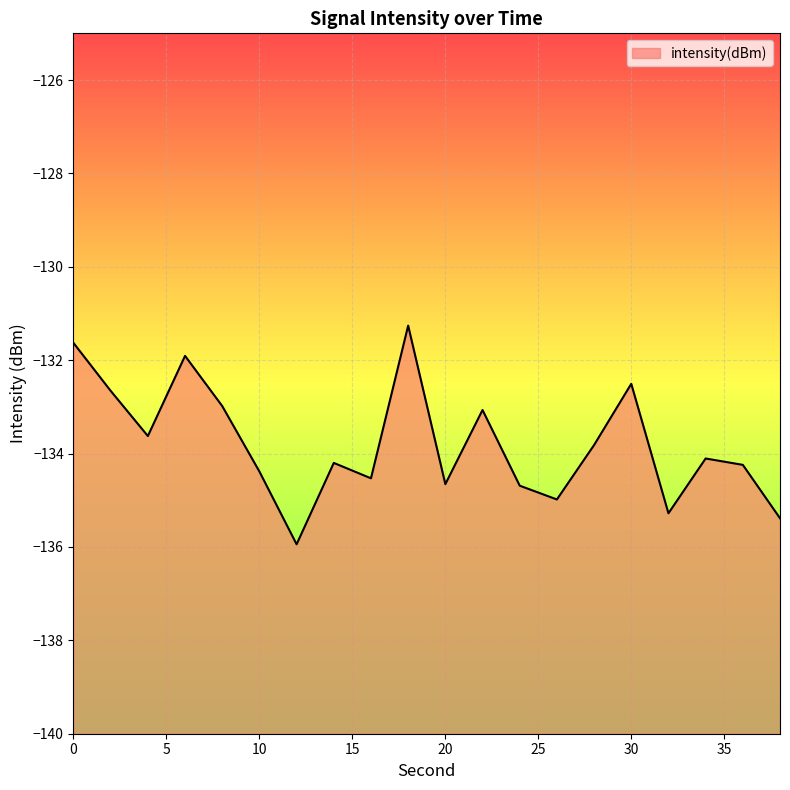

List the labels in order of value, smallest first.

12, 38, 32, 26, 24, 20, 16, 10, 36, 14, 34, 28, 4, 22, 8, 2, 30, 6, 0, 18